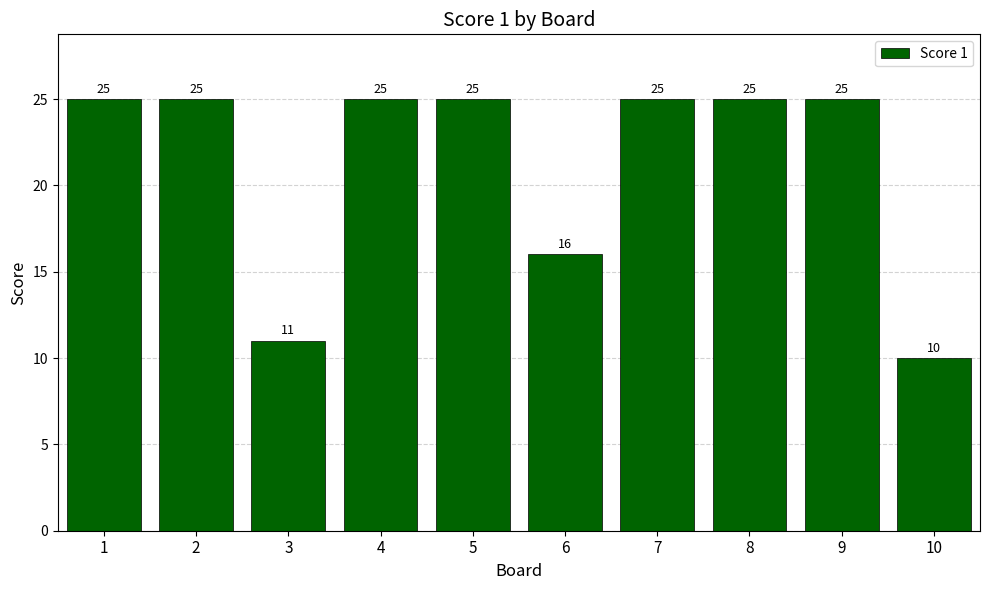

The chart shows a value of 11 at 3. True or false?

True